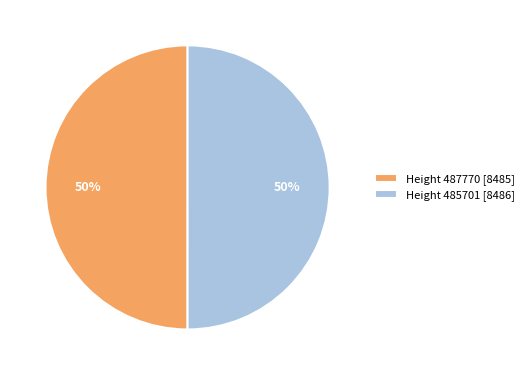

How many slices are in this pie chart?

2